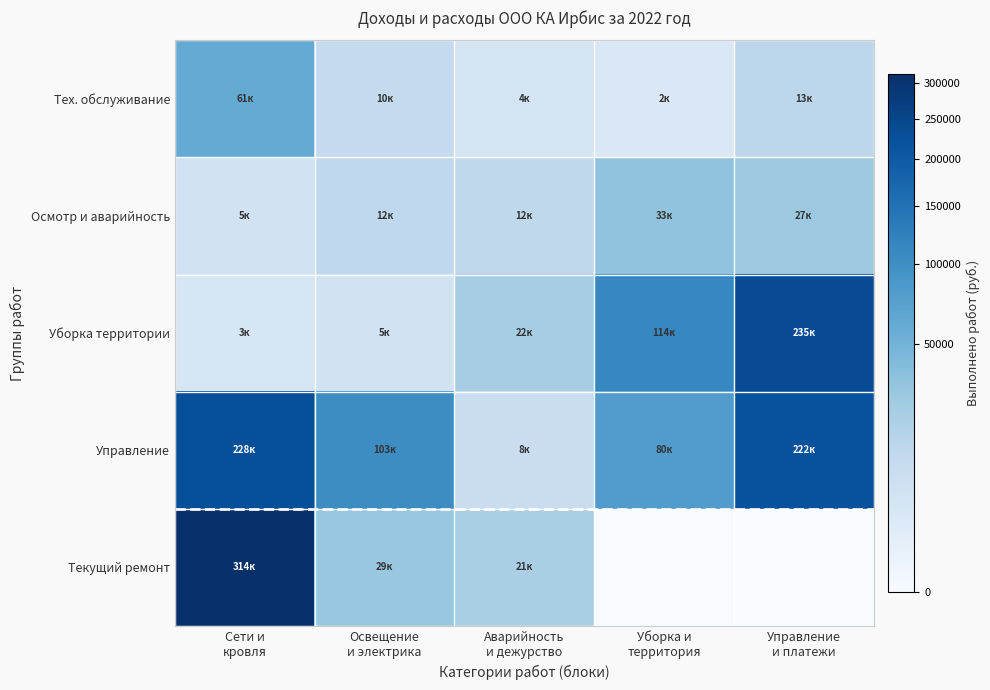

At how many categories does at least one series exceed 299464?

1